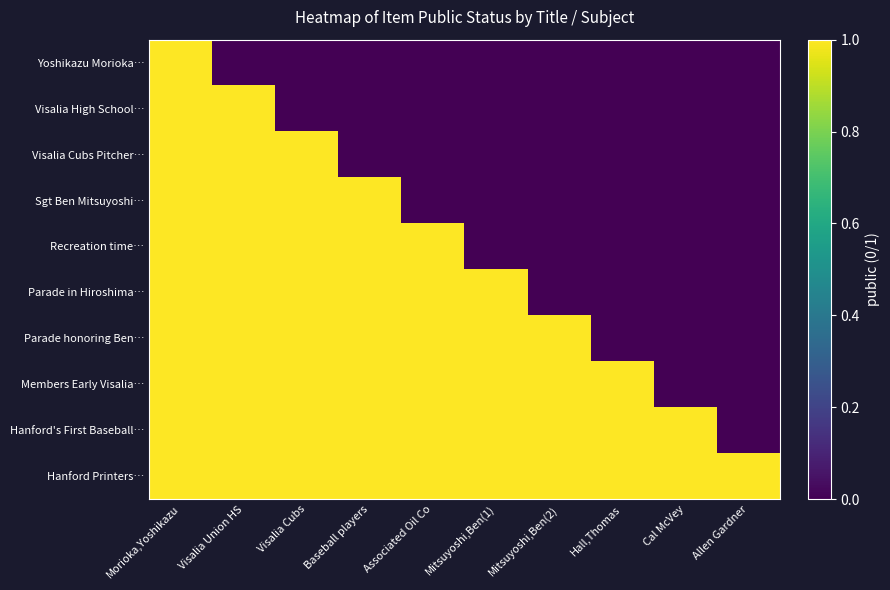

At which category does the chart reach its minimum across all series?

Visalia Union HS